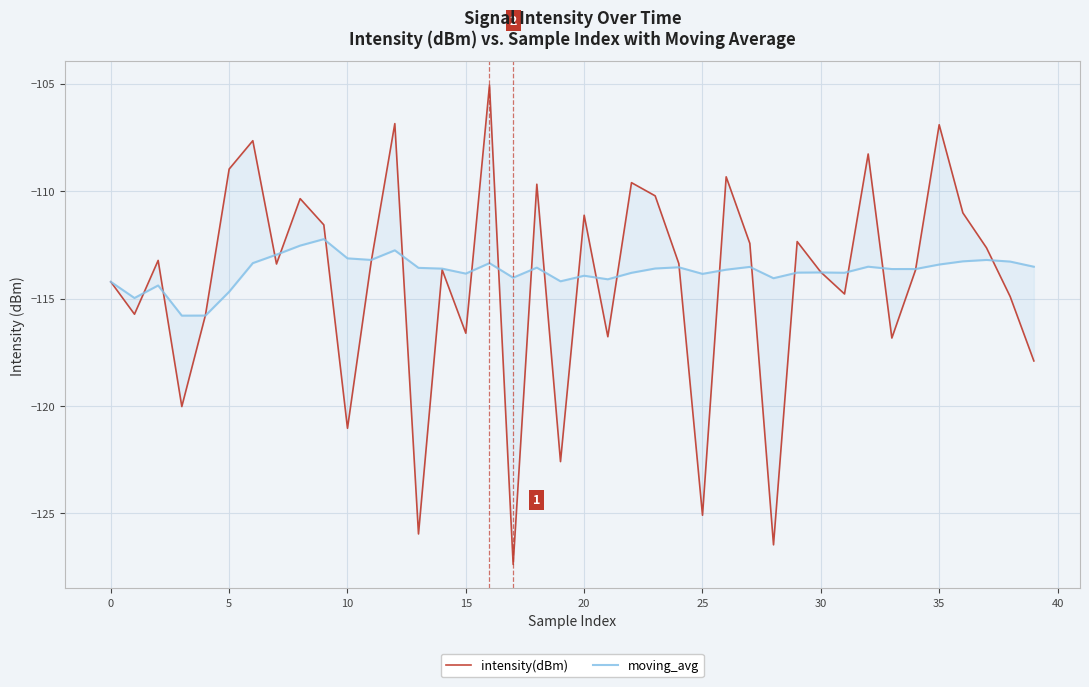

At which category is the sum across all series the highest?

16